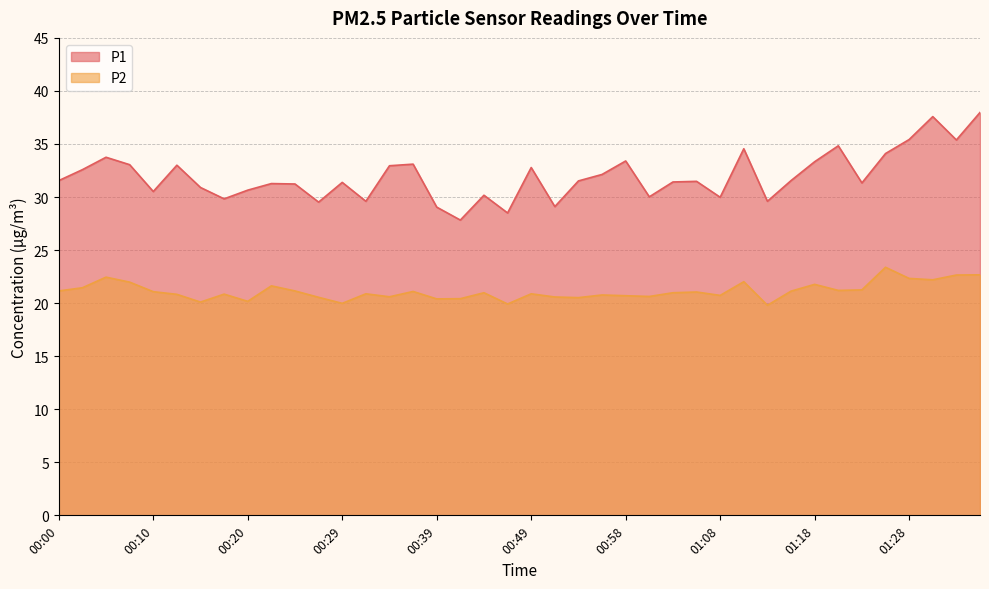

The P2 series shows 20.7 at 00:58. True or false?

True